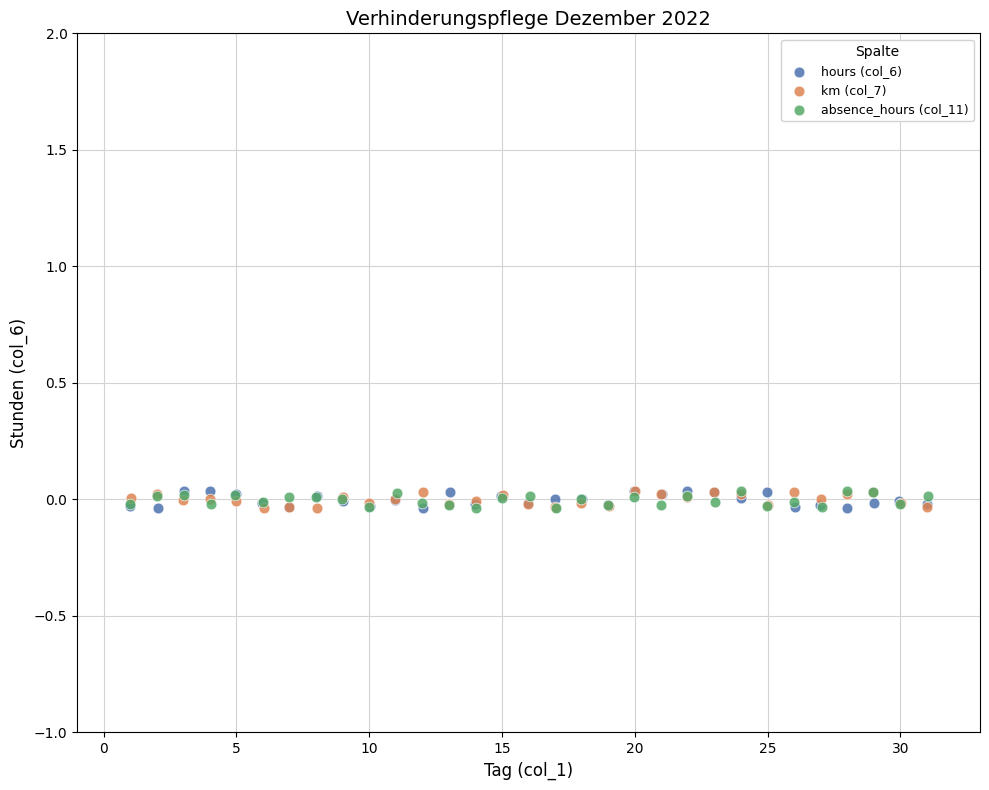

What are all the series names shown in the legend?

hours (col_6), km (col_7), absence_hours (col_11)